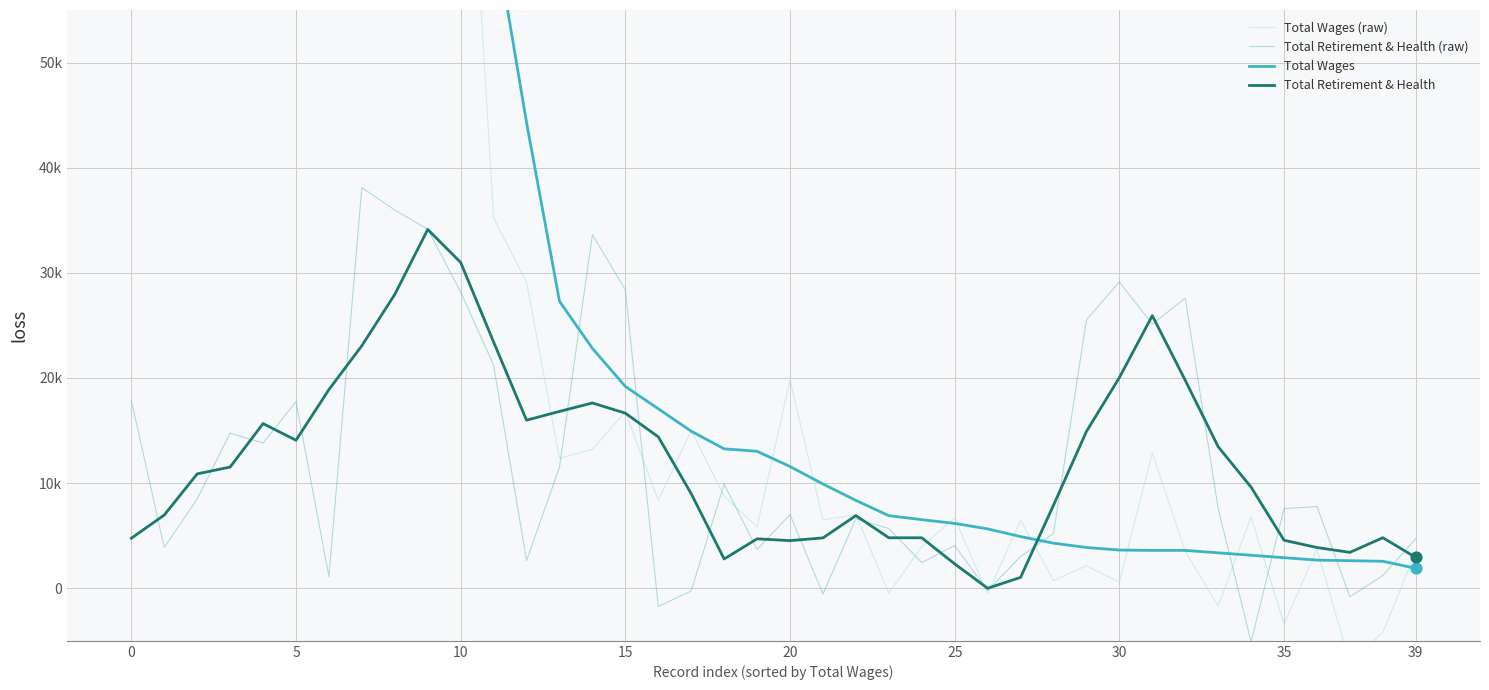

Which series reaches the maximum Y coordinate?

Total Wages (raw)